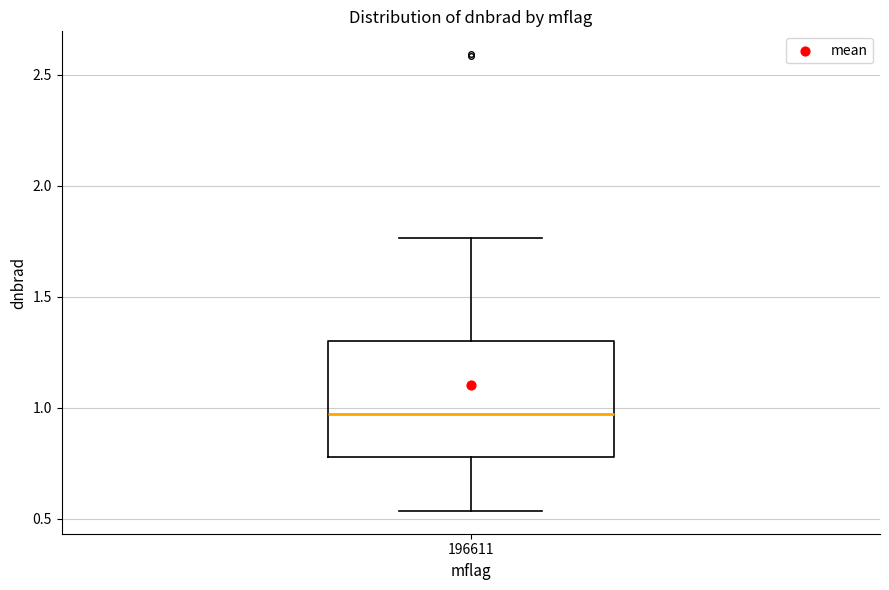

Where does the lower whisker of the box at x = 196611 end on the y-axis? The values are not printed on the chart, so give them approximately, as read against the axis.

0.55